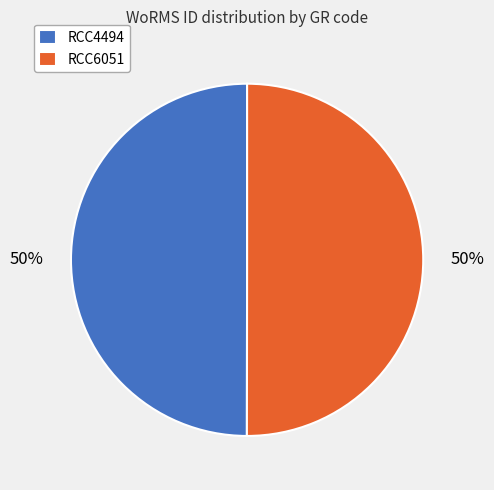

Is it true that RCC4494 is 56% of the pie?

False